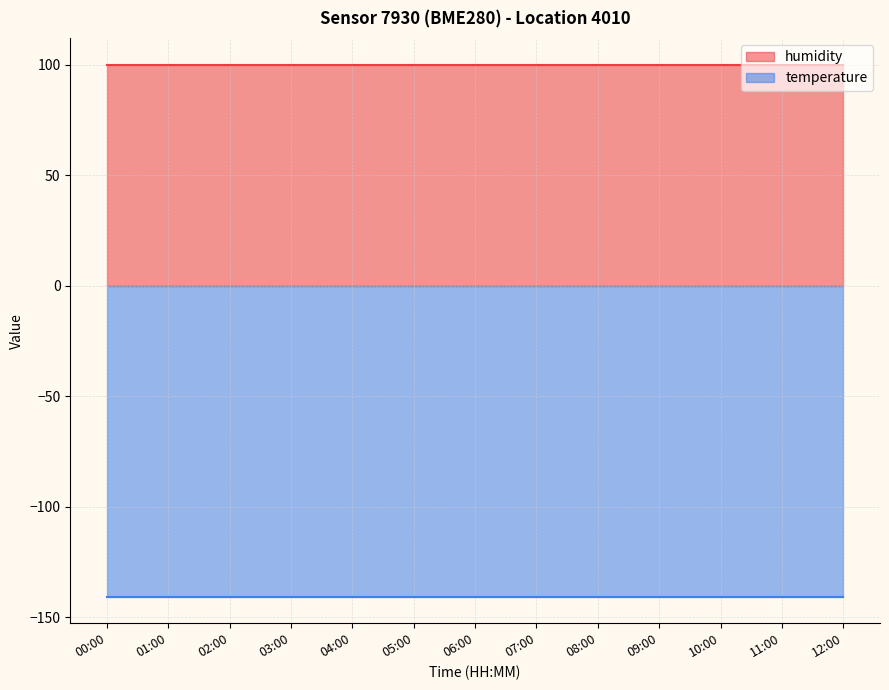

Which series has the largest total across all categories?

humidity